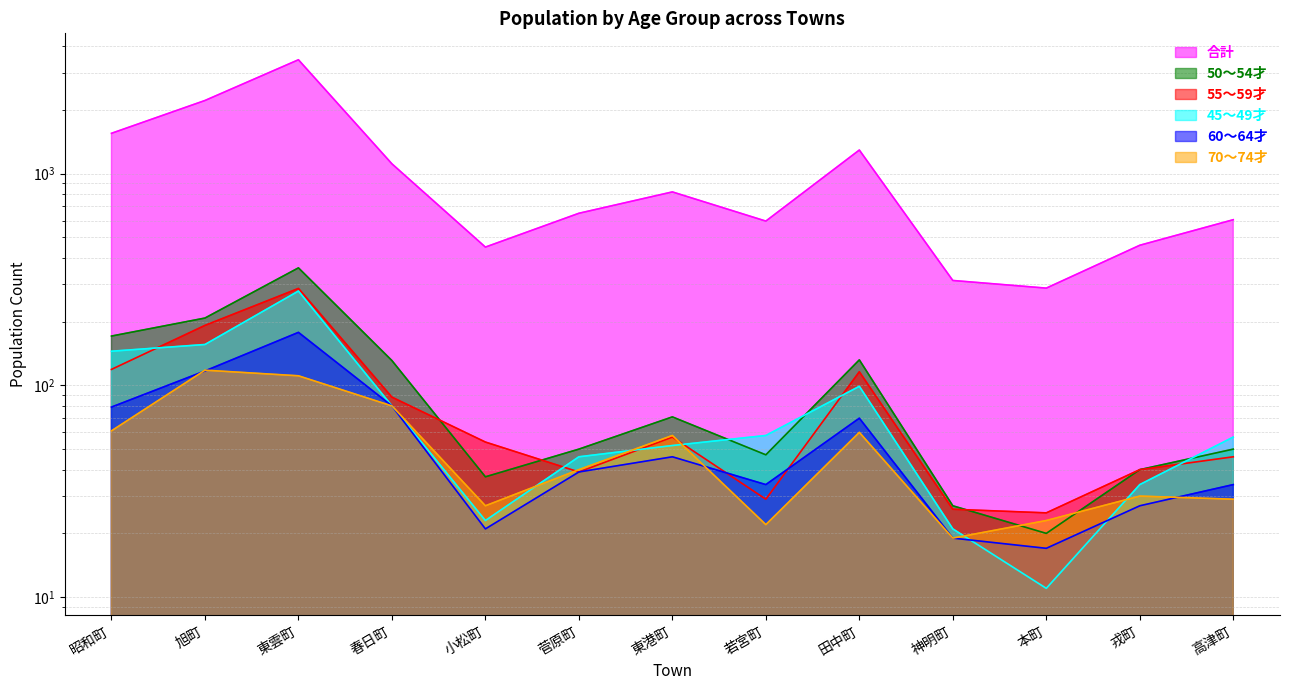

Which has a higher value, 田中町 or 春日町?

田中町